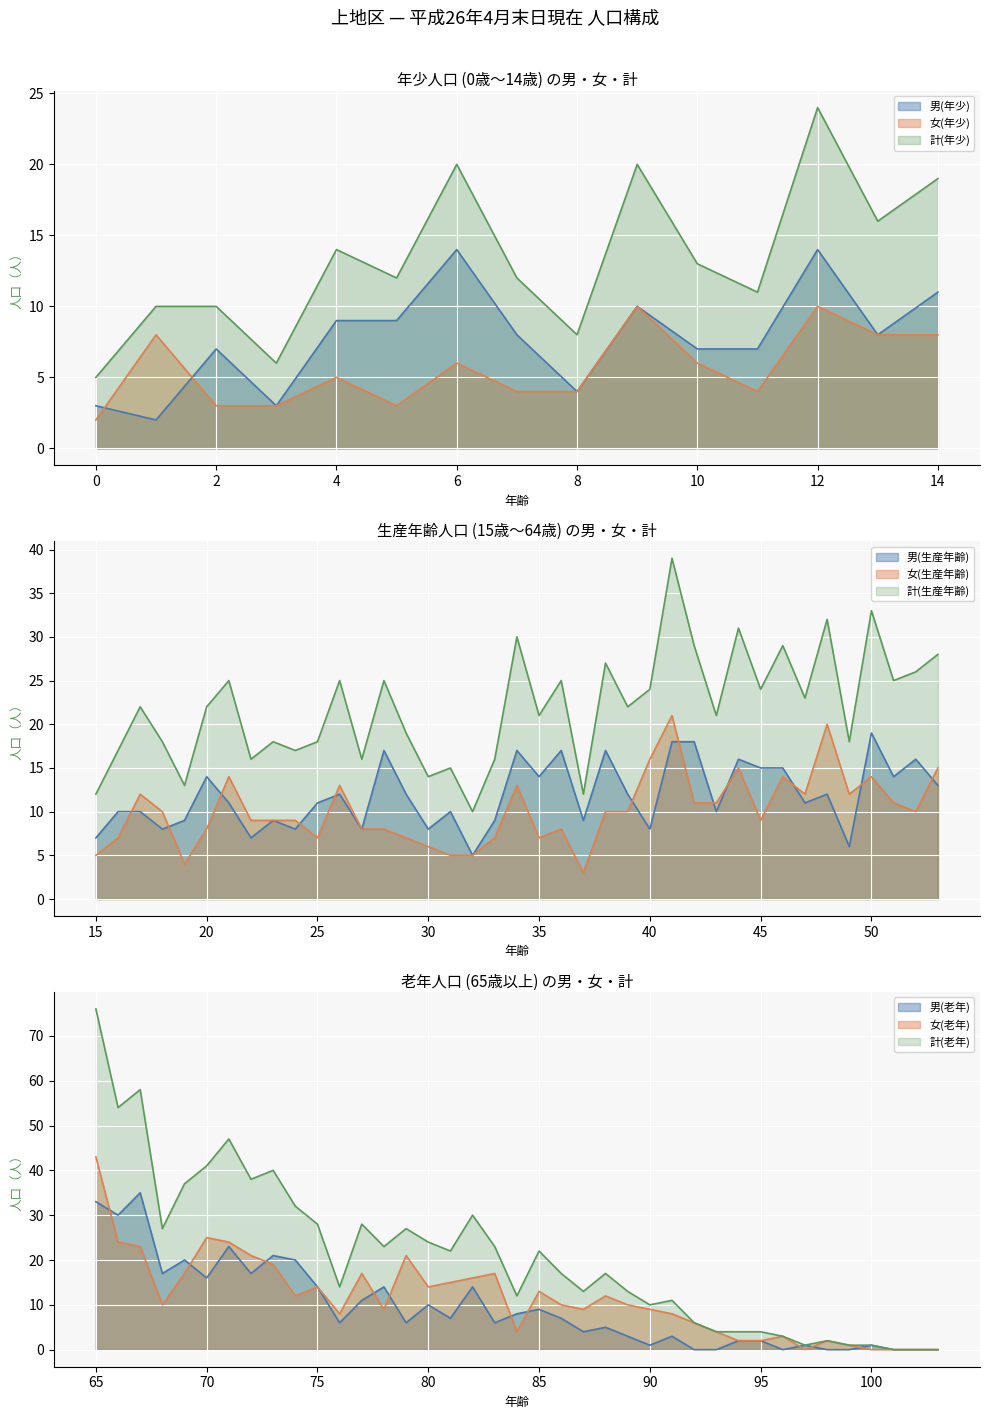

What is the value of the 男(年少) point at the 1st from the left?

3